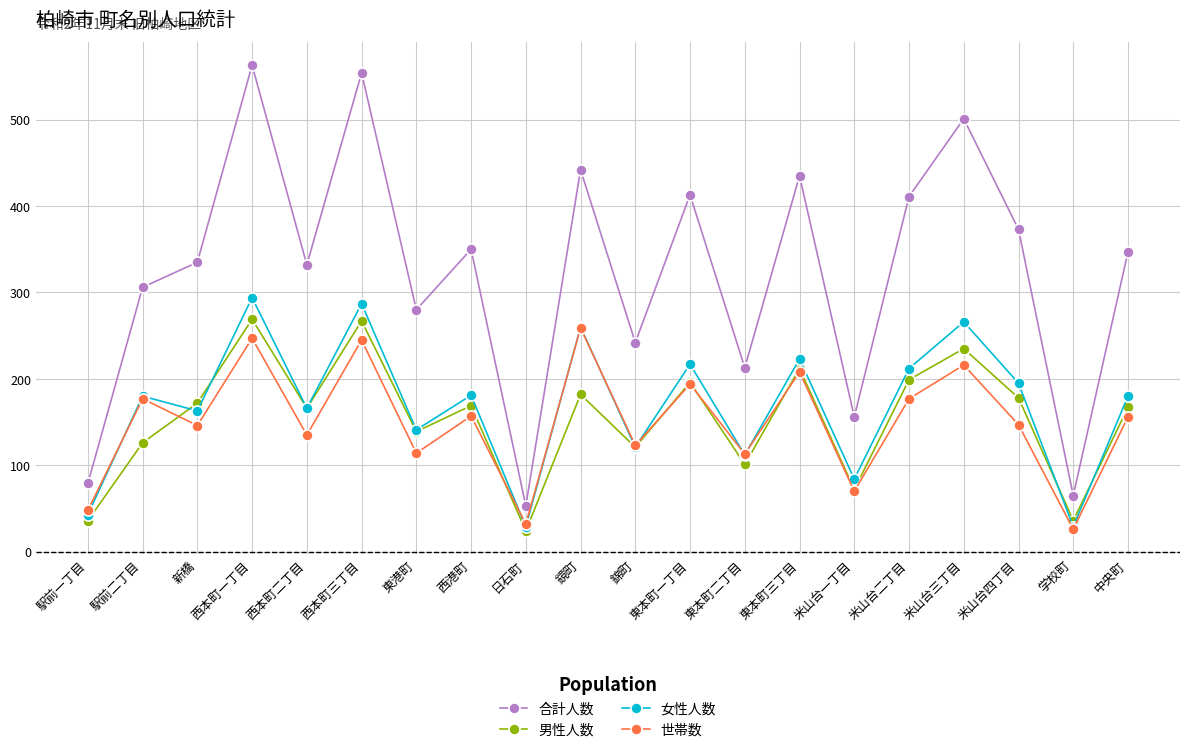

What are all the series names shown in the legend?

合計人数, 男性人数, 女性人数, 世帯数